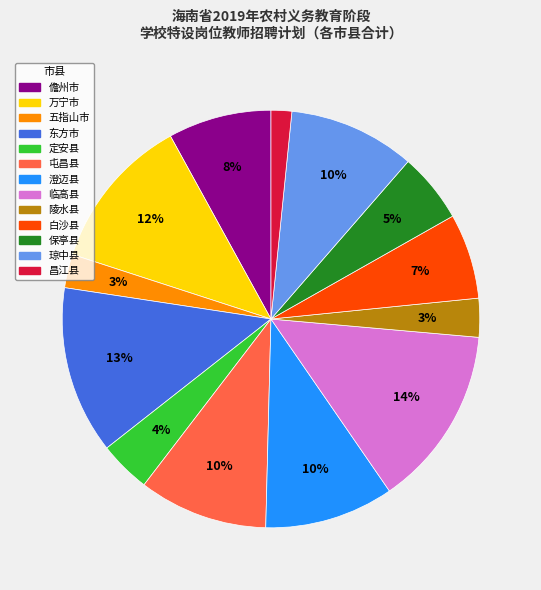

Is there a majority slice in this chart?

No